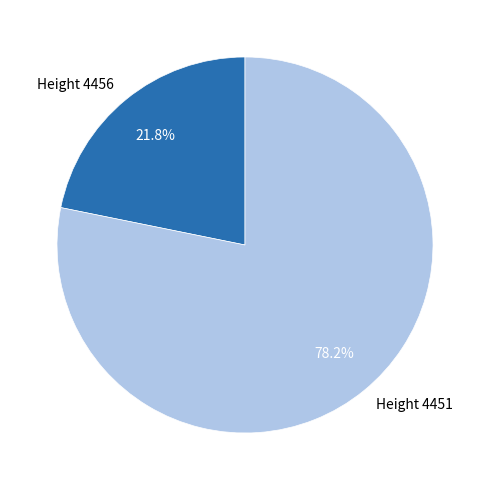

How much of the chart is everything except Height 4456?

78.2%